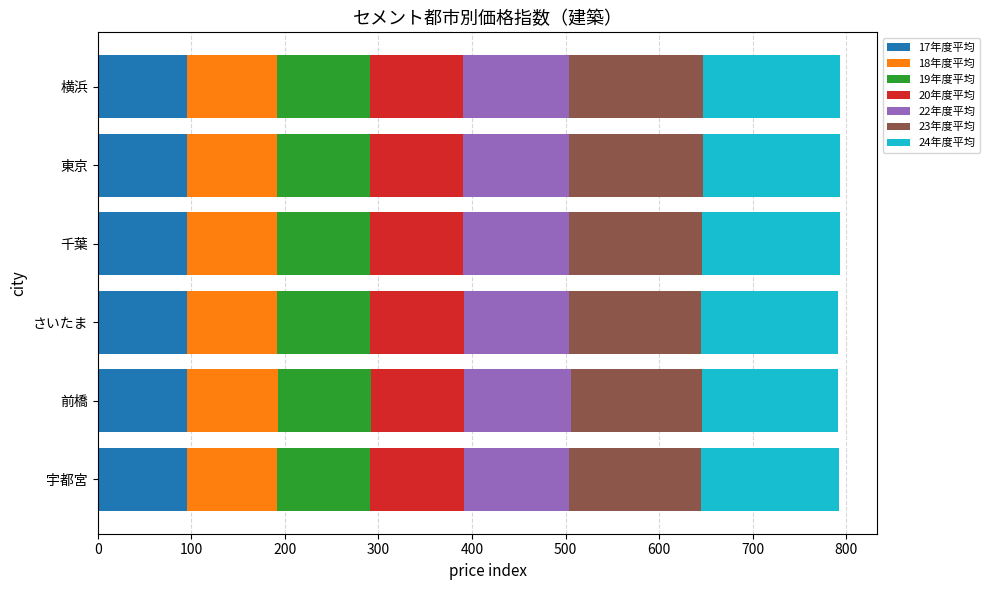

What is the total value across all series at 千葉?

793.3